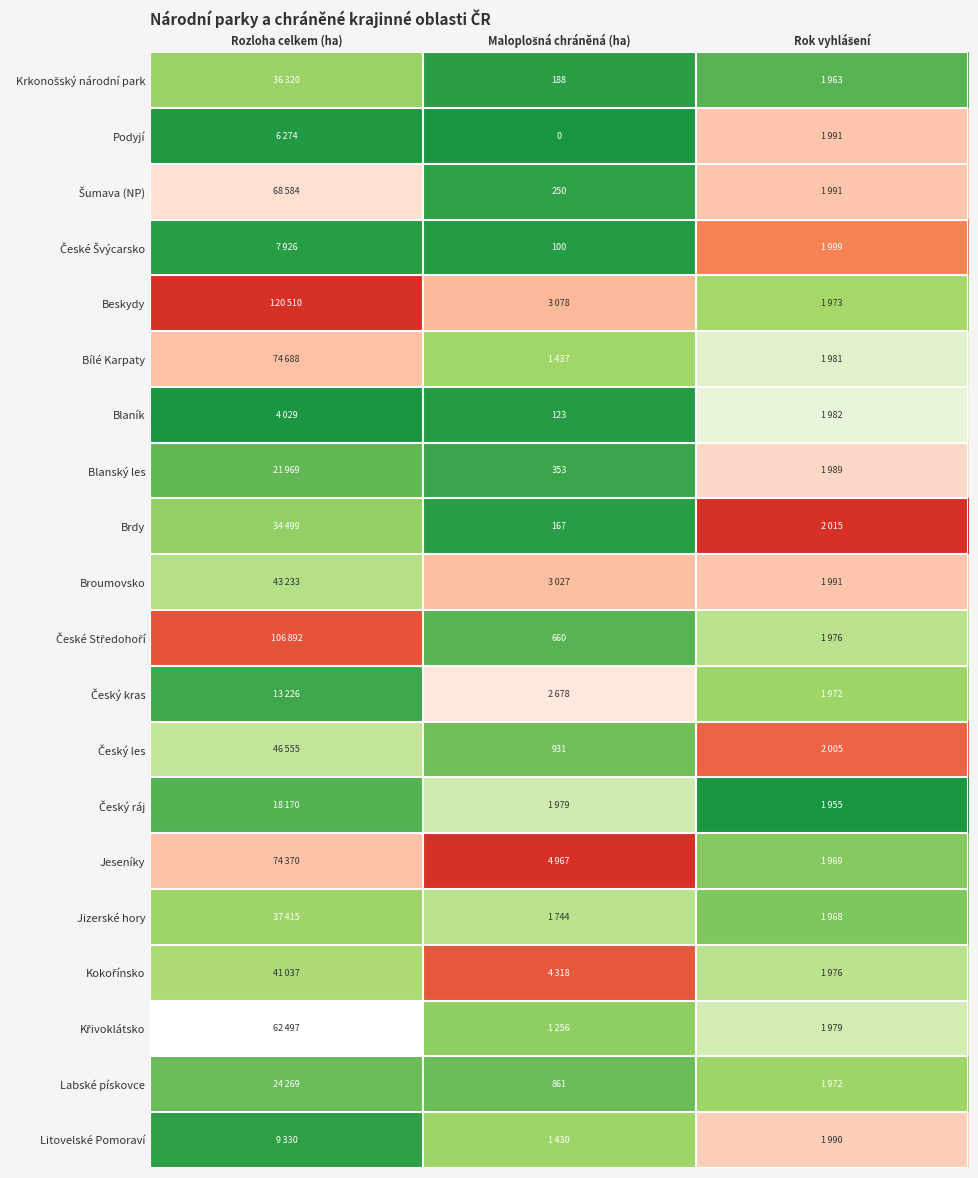

How many series are shown in this chart?

20